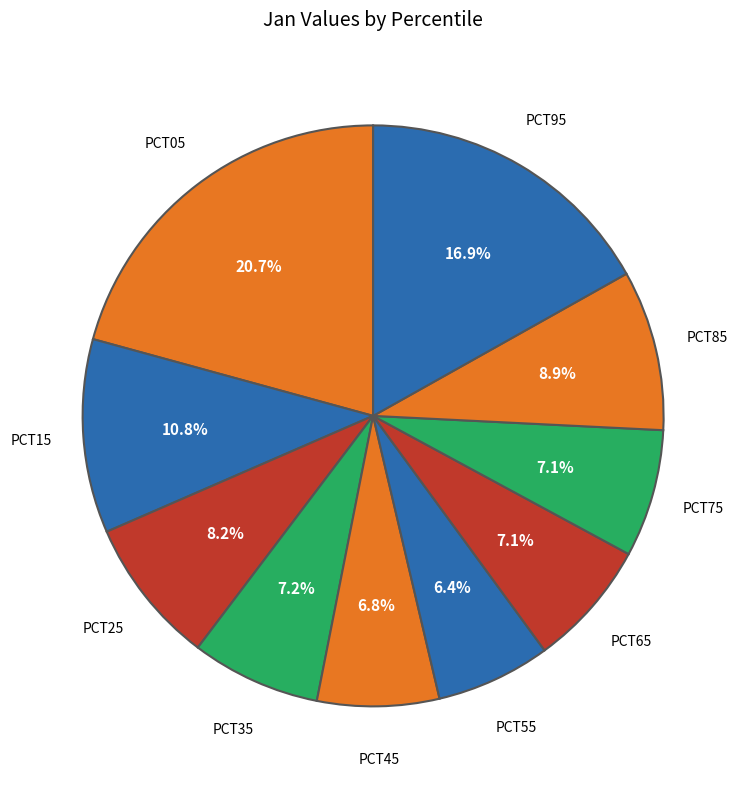

To the nearest percent, what is the difference between the largest and smallest slice percentages?

14%